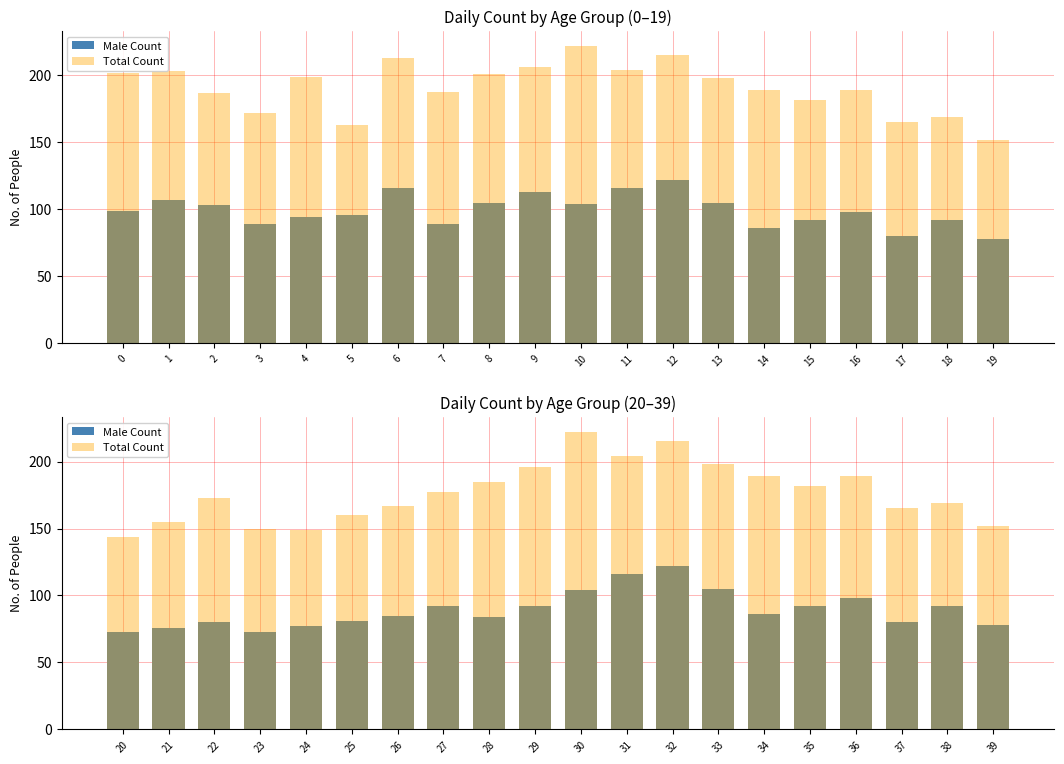

At which category is the sum across all series the highest?

12